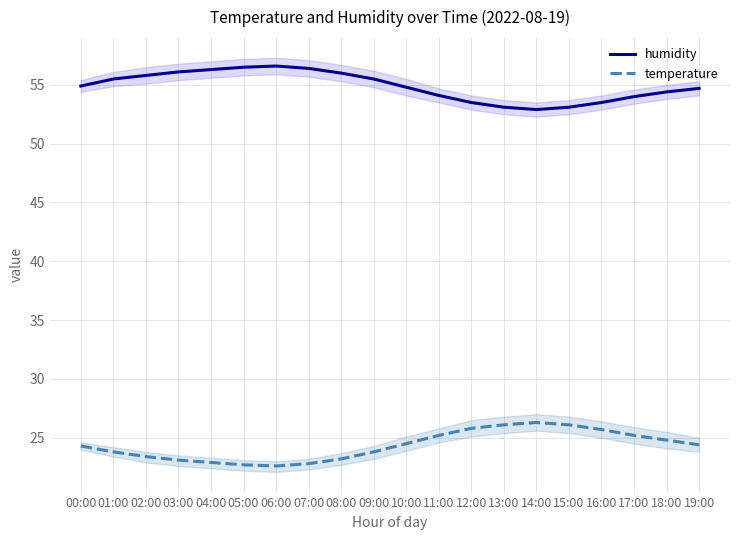

Which category has the lowest value in the humidity series?

14:00